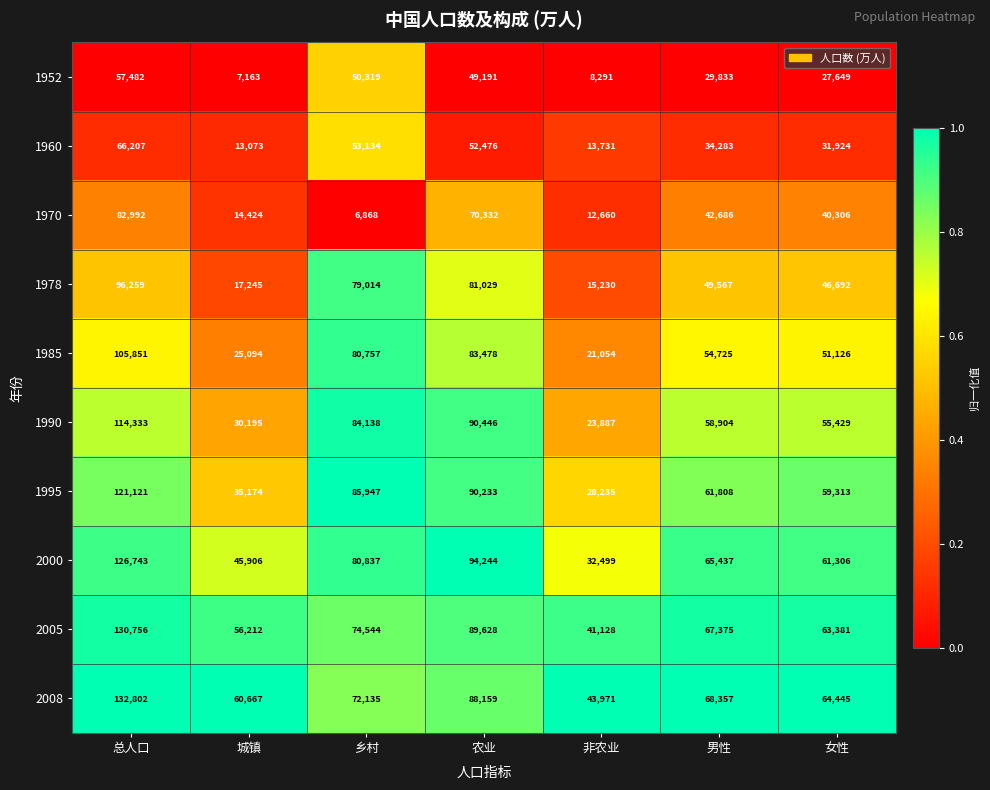

List the series in order of their peak value, highest first.

2008, 2005, 2000, 1995, 1990, 1985, 1978, 1970, 1960, 1952